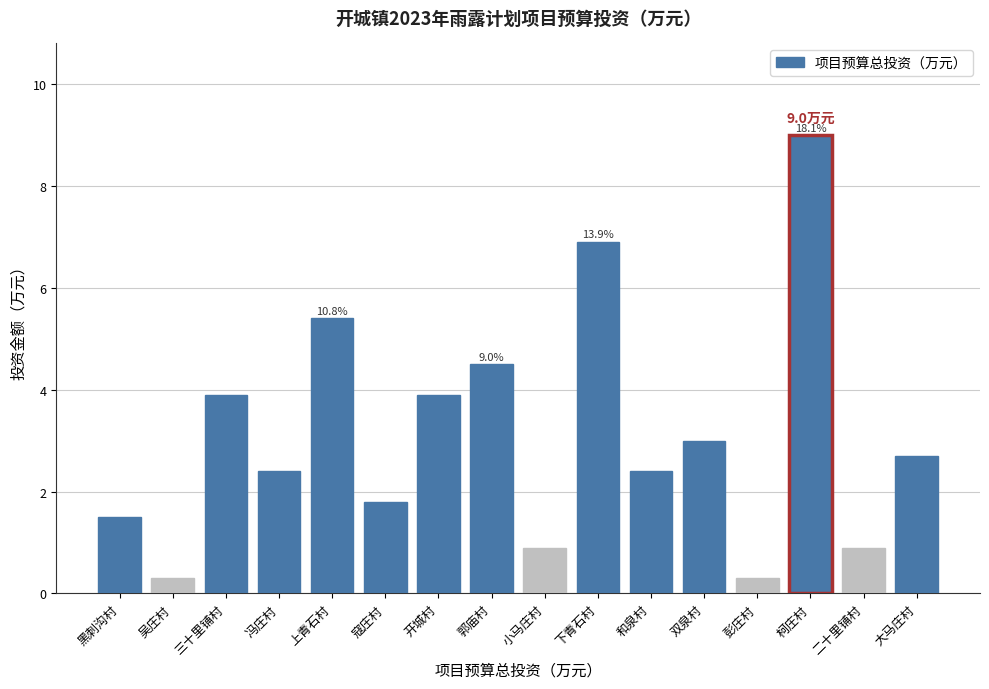

Which category has the highest value across all series?

柯庄村